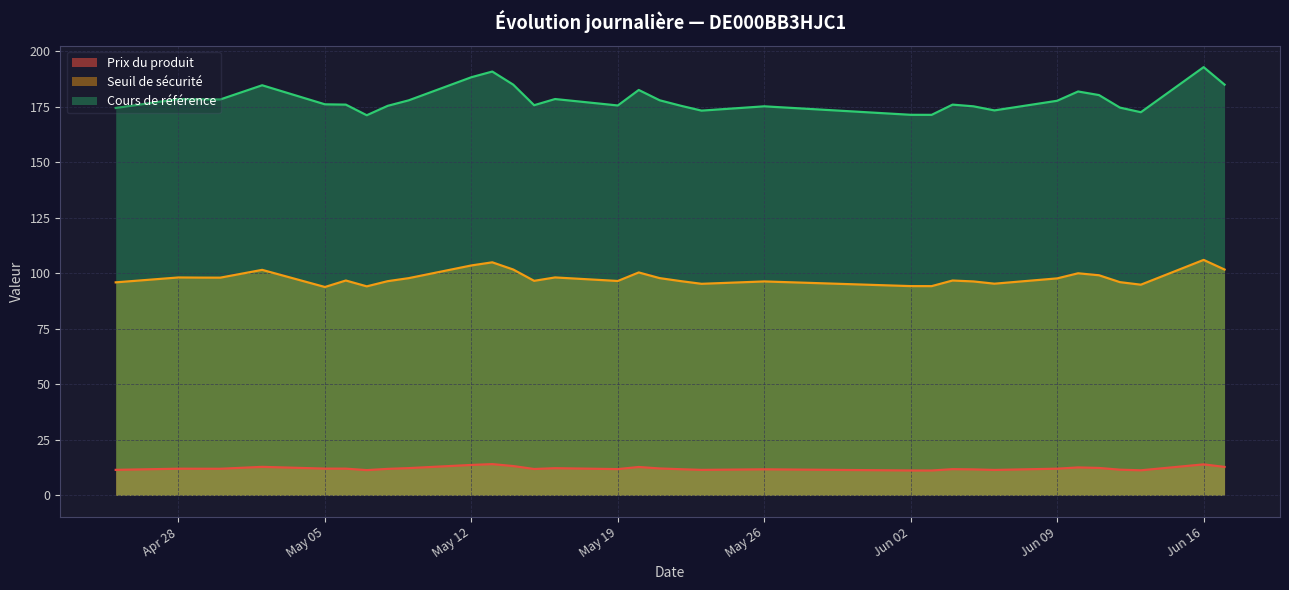

Is the value of Prix du produit at 2025-06-13 greater than the value of Seuil de sécurité at 2025-05-02?

No